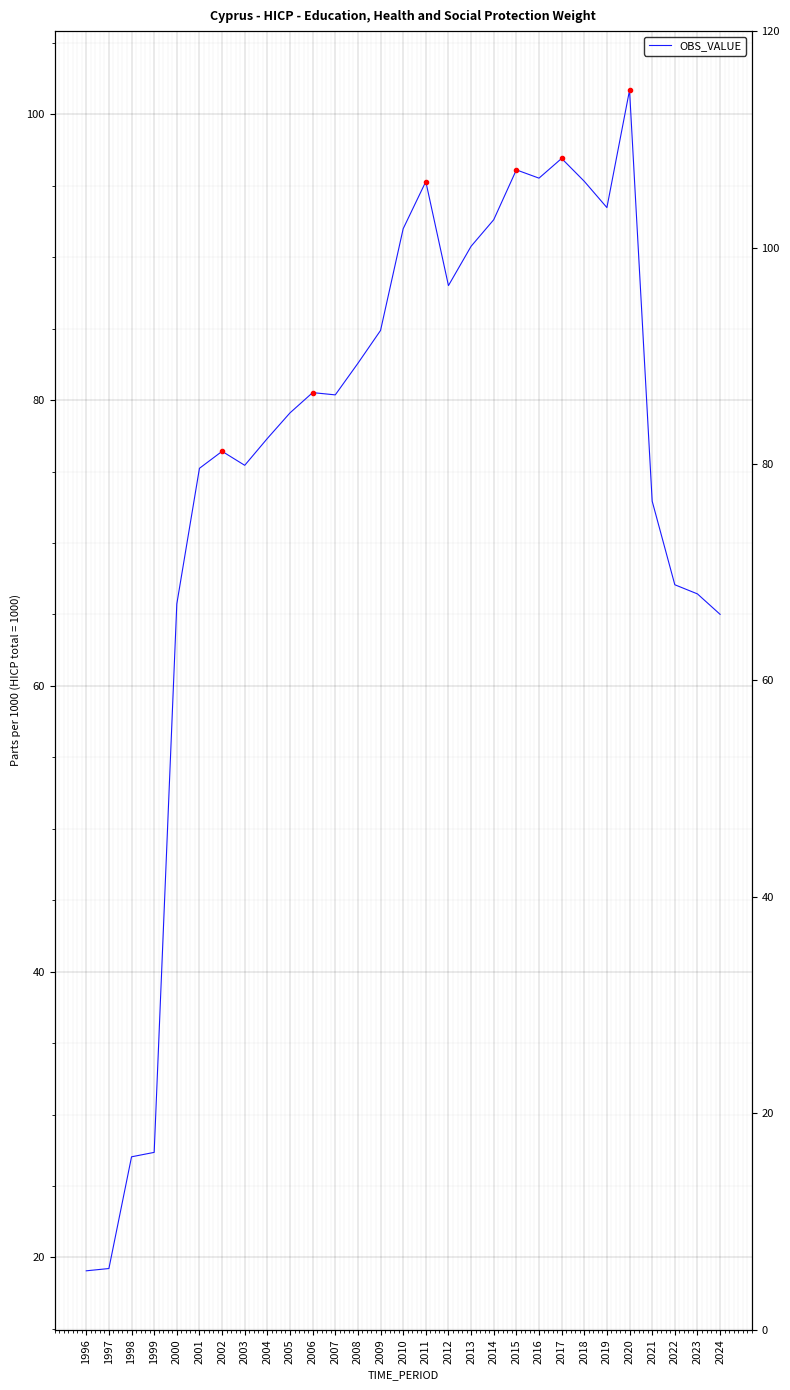

True or false: there are more than 2 points higher than both neighbors.

True